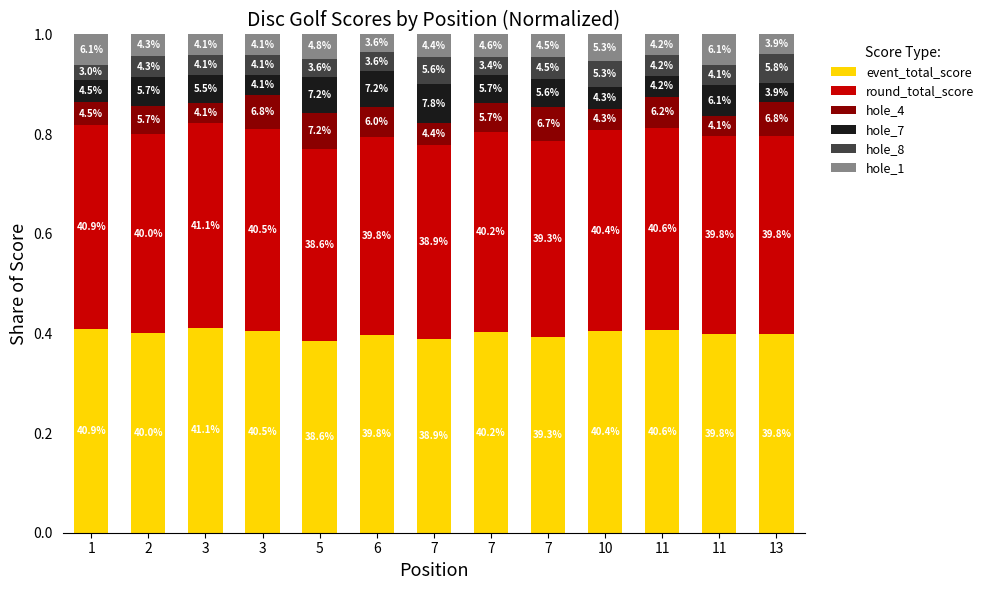

What are all the series names shown in the legend?

event_total_score, round_total_score, hole_4, hole_7, hole_8, hole_1